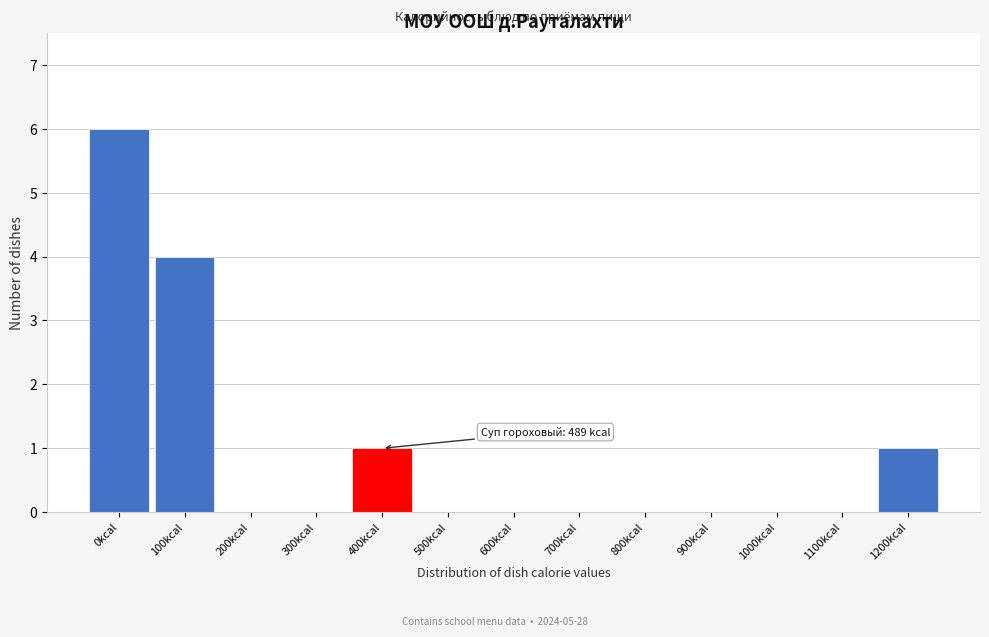

Reading right to left, what are all the values shown in this chart?

1200kcal=1	1100kcal=0	1000kcal=0	900kcal=0	800kcal=0	700kcal=0	600kcal=0	500kcal=0	400kcal=1	300kcal=0	200kcal=0	100kcal=4	0kcal=6